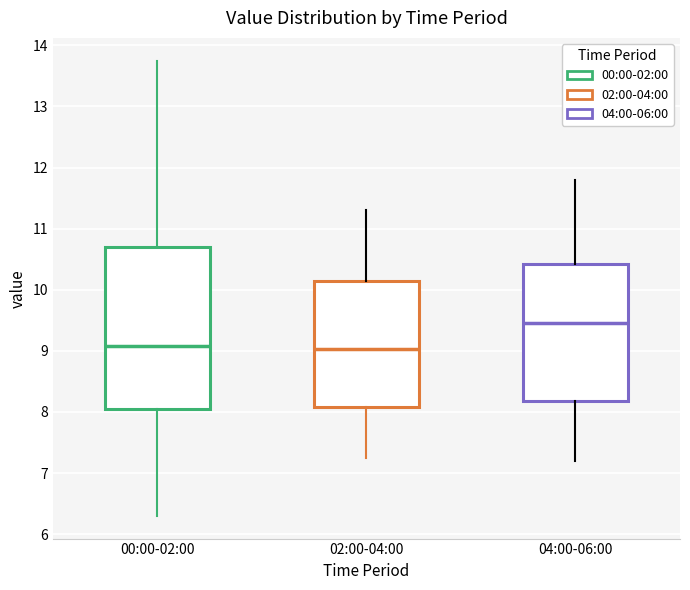

Which box is the tallest, from its lower edge to its upper edge?

00:00-02:00